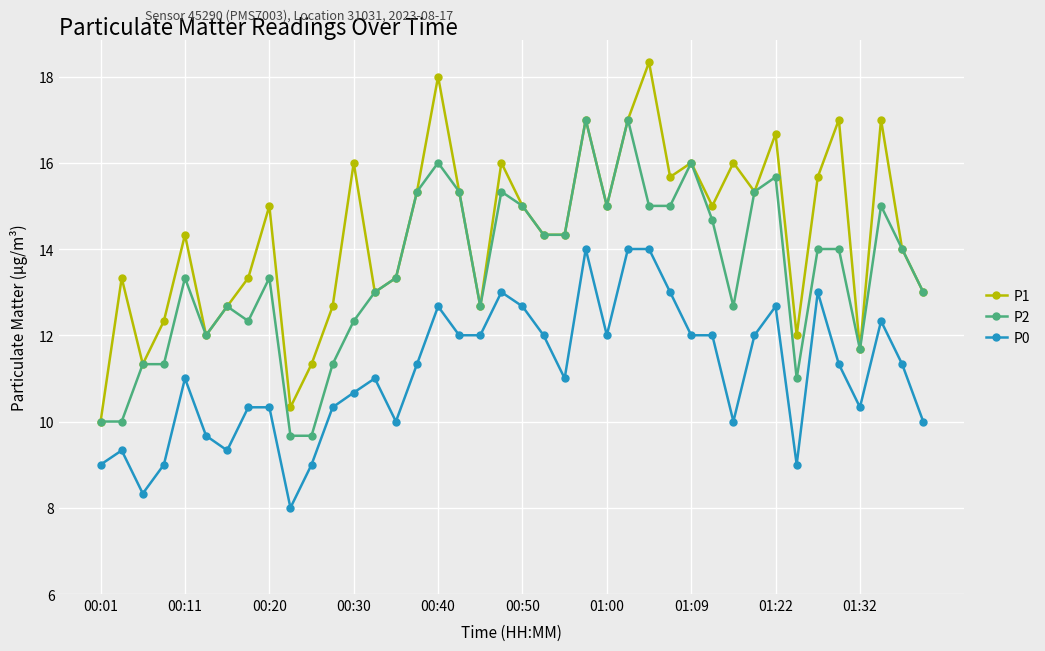

Which series has the largest total across all categories?

P1